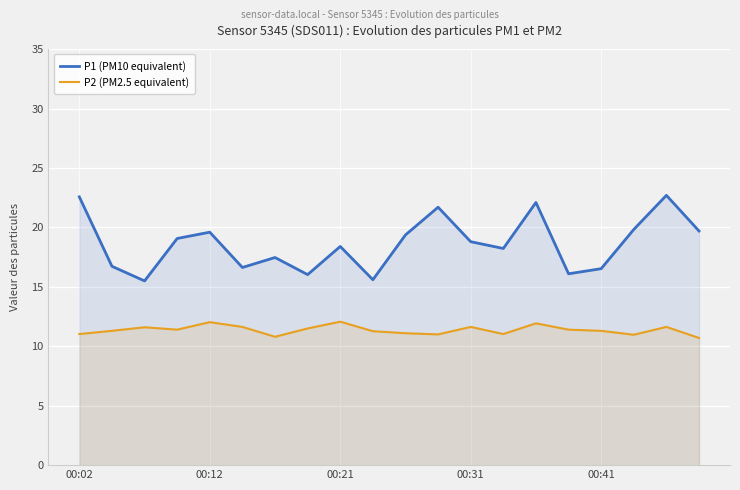

What is the spread (max minus min) of values at 00:02?

11.5